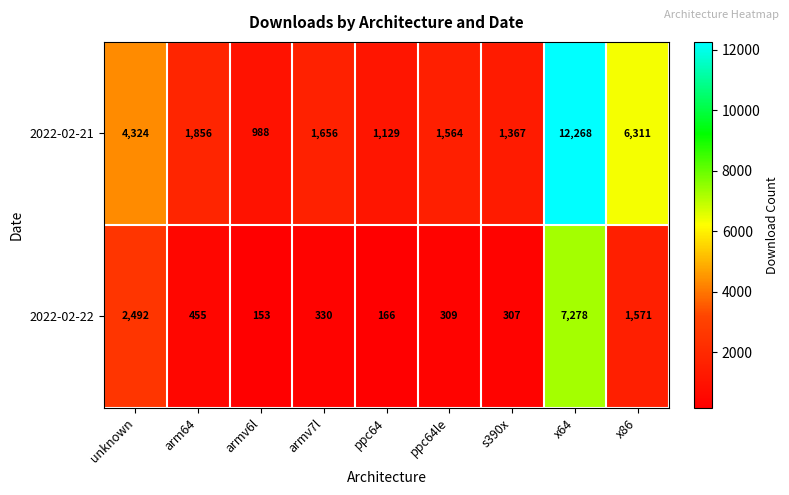

At which category does the chart reach its peak across all series?

x64